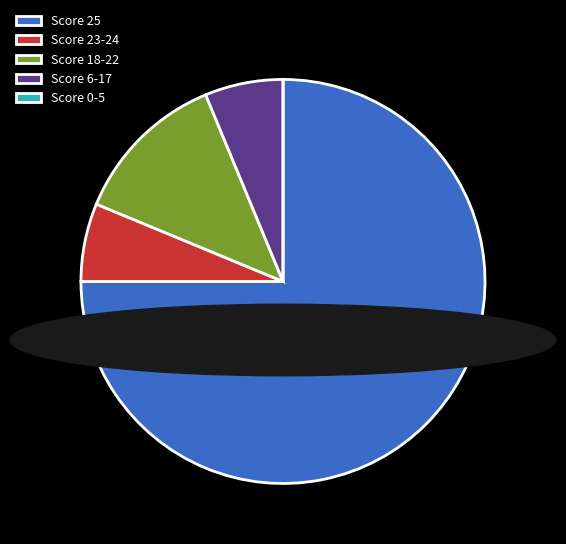

True or false: Score 23-24 accounts for 6% of the total.

True